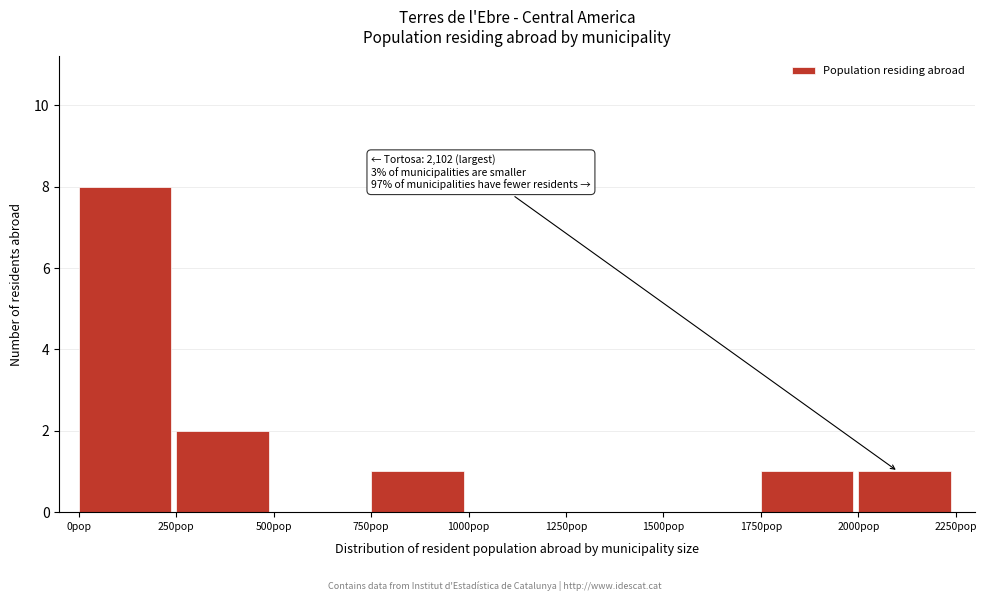

Over which range of the x-axis is the bar tallest?

0 to 250